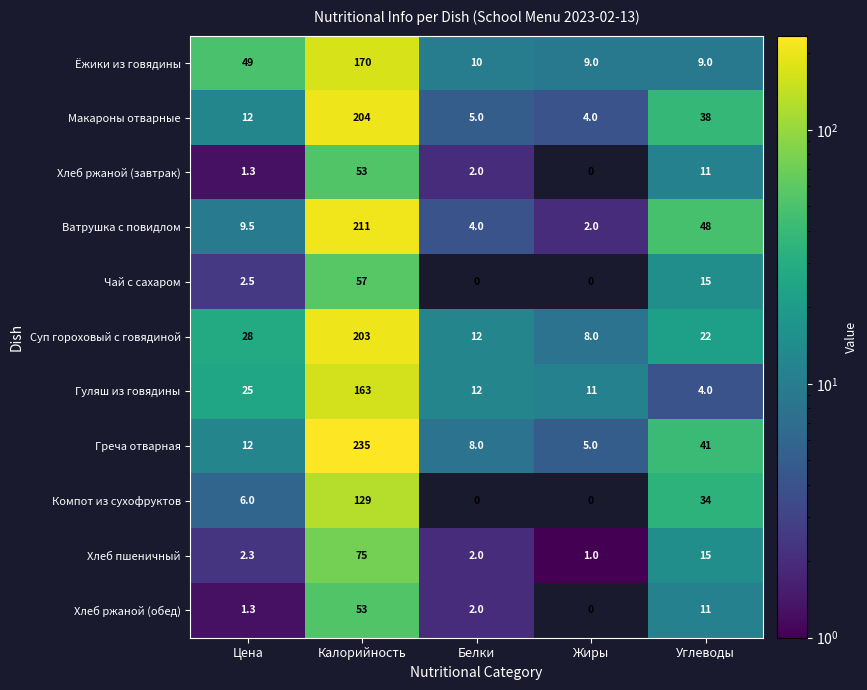

What is the total value across all series at Цена?

148.9